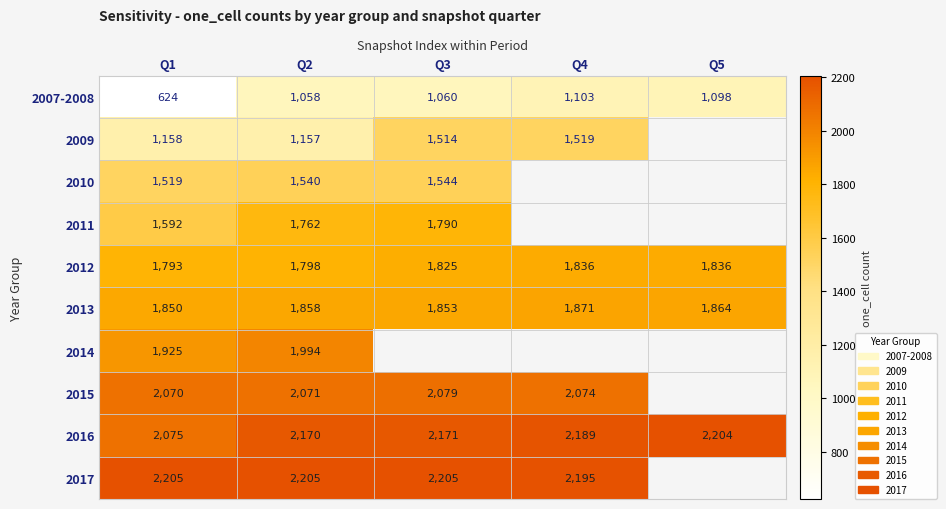

The value of 2011 at Q2 is 853. True or false?

False